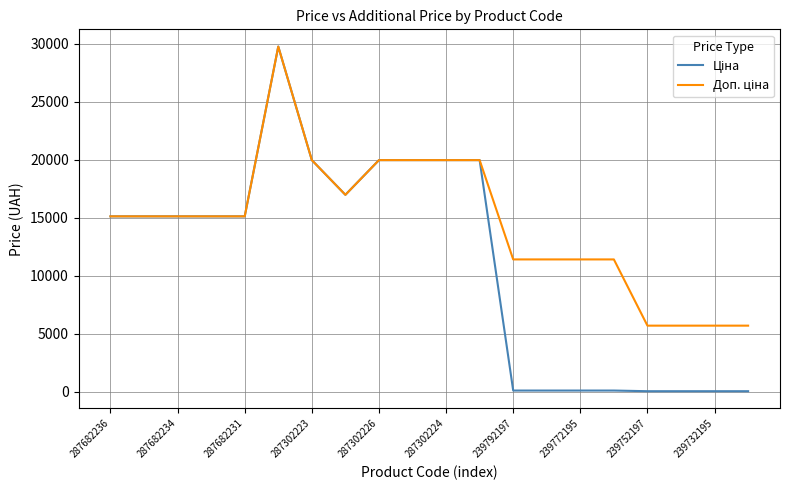

Does the chart display data point markers on the line(s)?

No